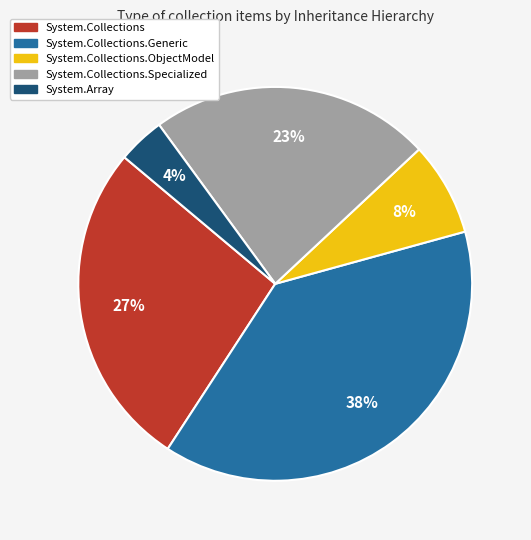

To the nearest percent, what is the difference between the System.Collections.ObjectModel and System.Collections.Specialized slice percentages?

15%